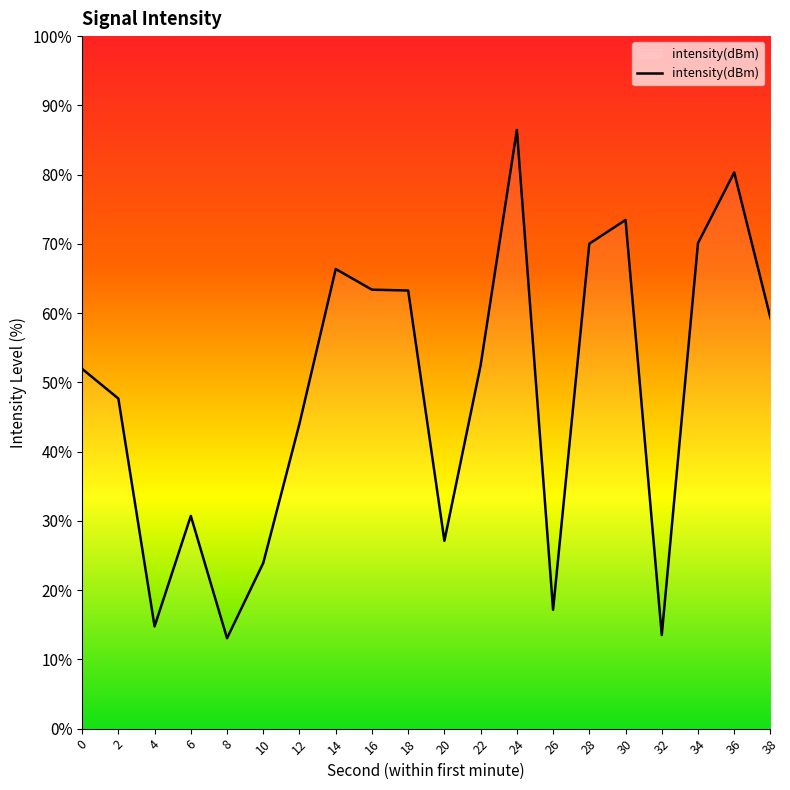

Does the chart display data point markers on the line(s)?

No